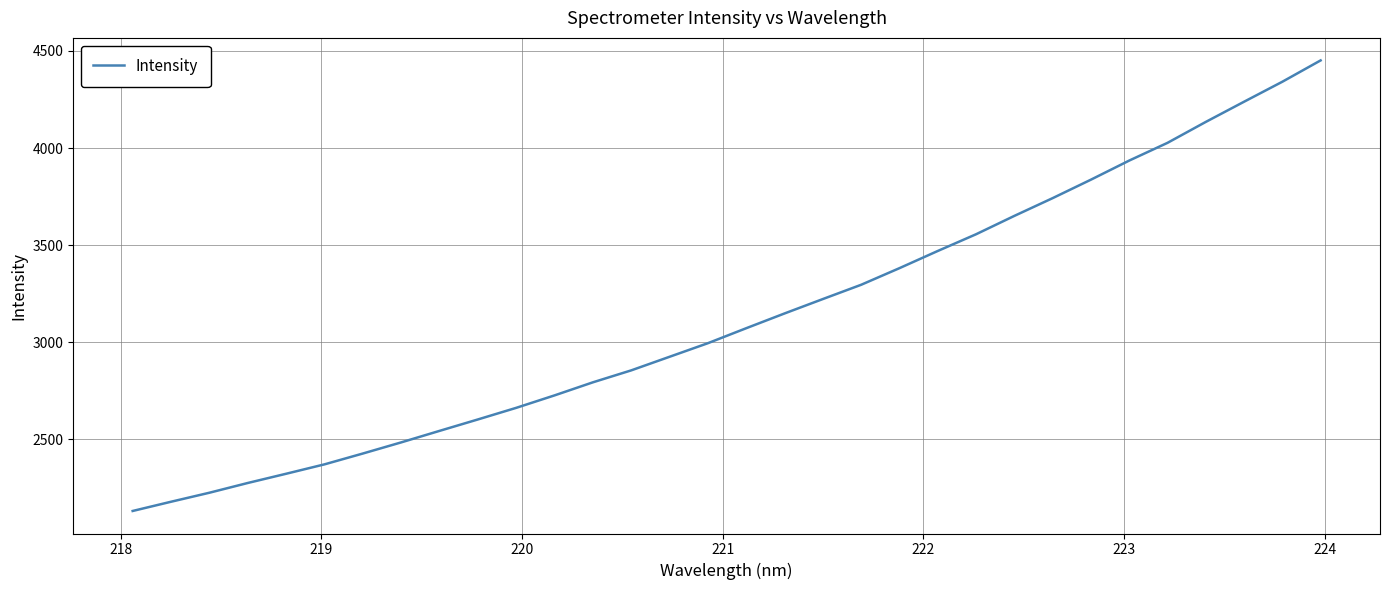

Reading right to left, transcribe all the data shown in this chart.

4451.4	4341.6	4238.6	4134.6	4026.7	3935.4	3837.0	3741.9	3650.4	3555.8	3469.6	3381.1	3295.5	3221.9	3147.7	3071.7	2994.5	2924.5	2854.5	2792.9	2725.7	2661.5	2601.6	2542.8	2483.5	2426.1	2370.3	2321.9	2274.3	2224.1	2177.7	2130.1